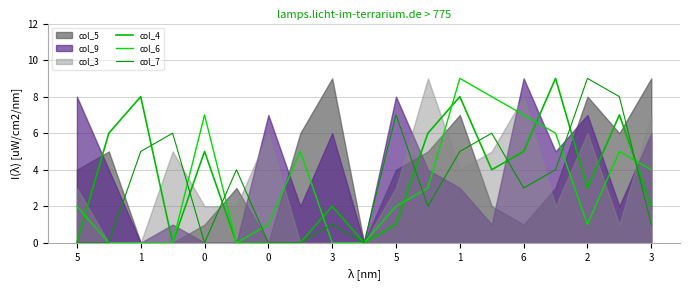

Where do col_7 and col_6 first cross each other?

0 and 3